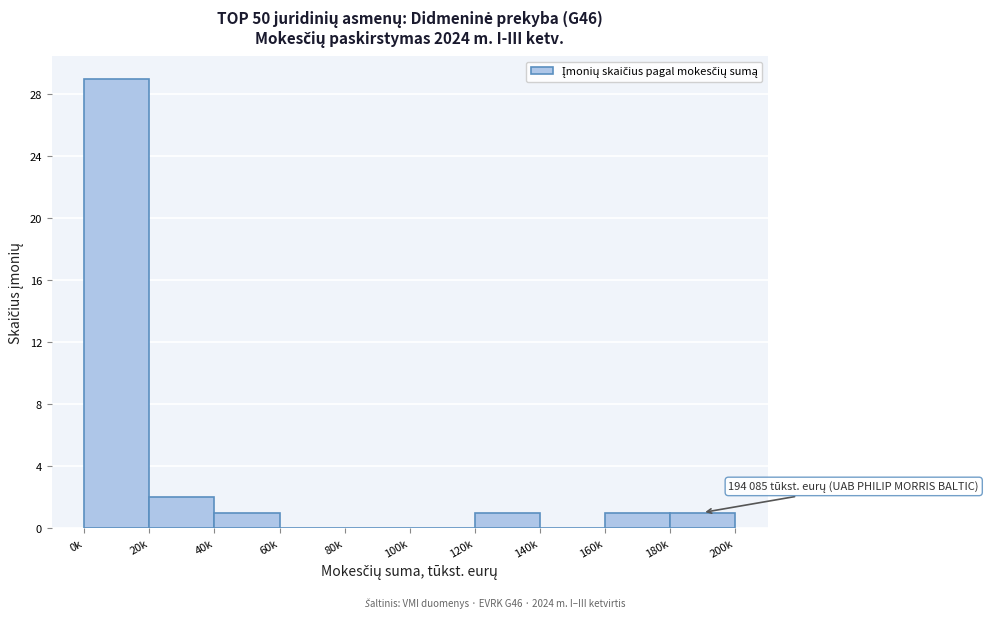

Reading left to right, transcribe all the data shown in this chart.

0k=29	20k=2	40k=1	60k=0	80k=0	100k=0	120k=1	140k=0	160k=1	180k=1